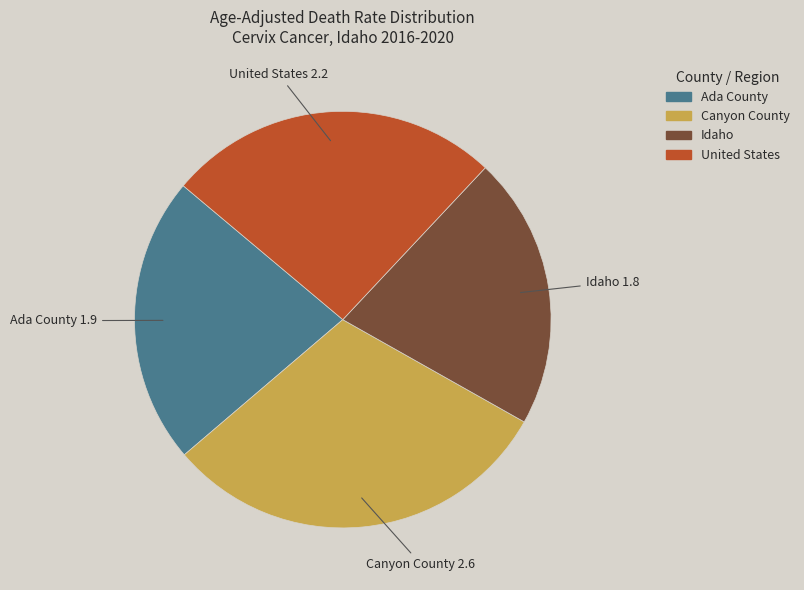

Is there any slice that represents more than half of the pie?

No